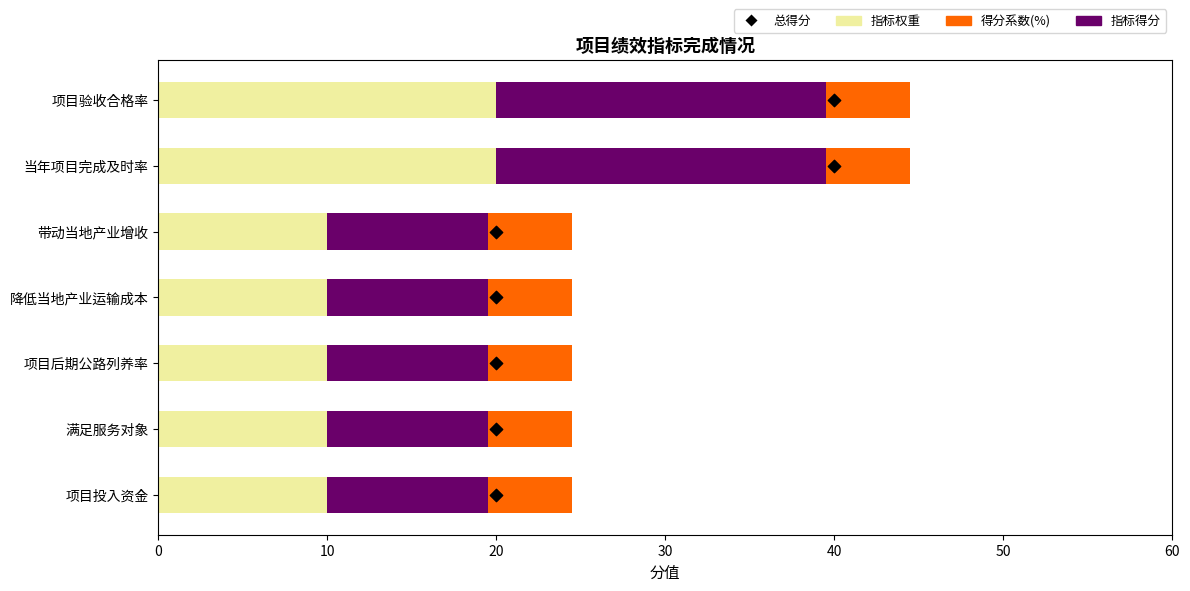

What are all the series names shown in the legend?

指标权重, 指标得分, 得分系数, 总得分